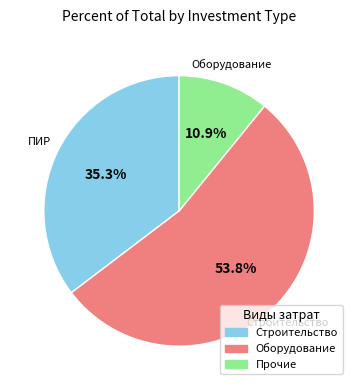

Does any single category account for the majority?

Yes